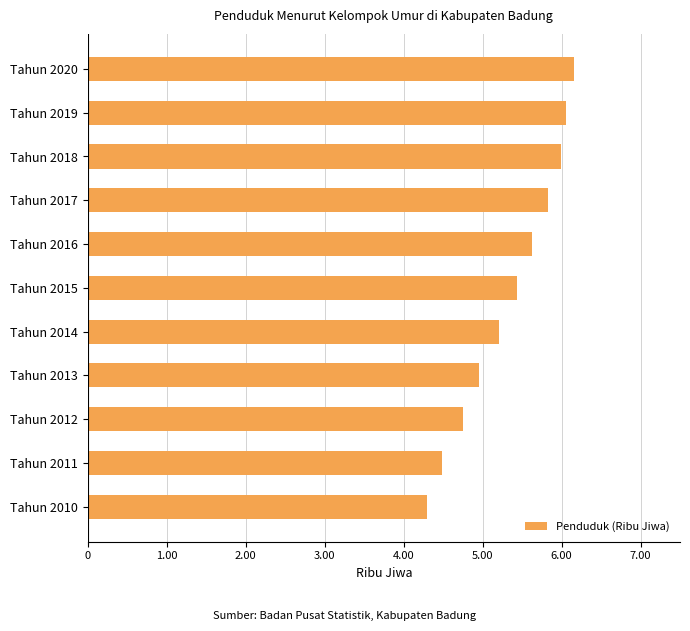

What is the approximate value at Tahun 2015?

5.4